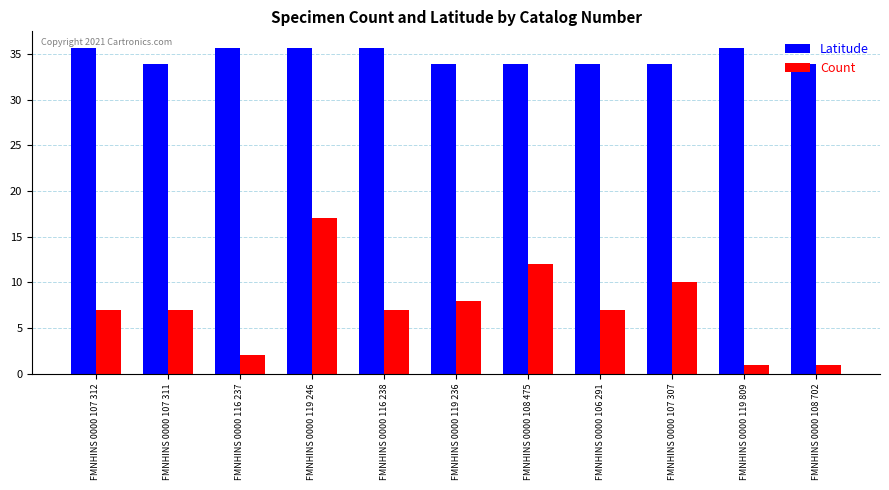

What are all the series names shown in the legend?

Latitude, Count